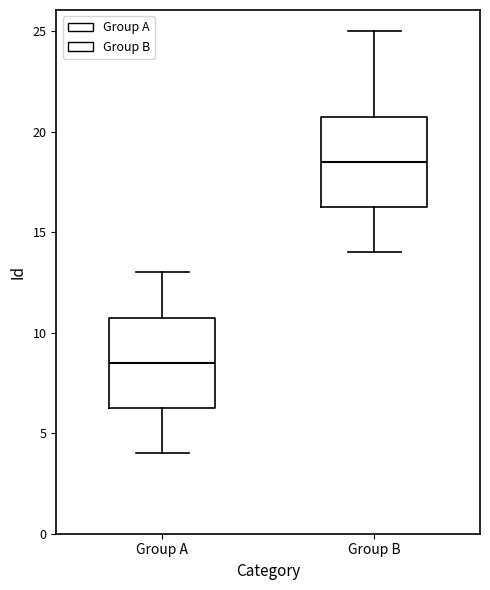

Which box's median line is the lowest?

Group A